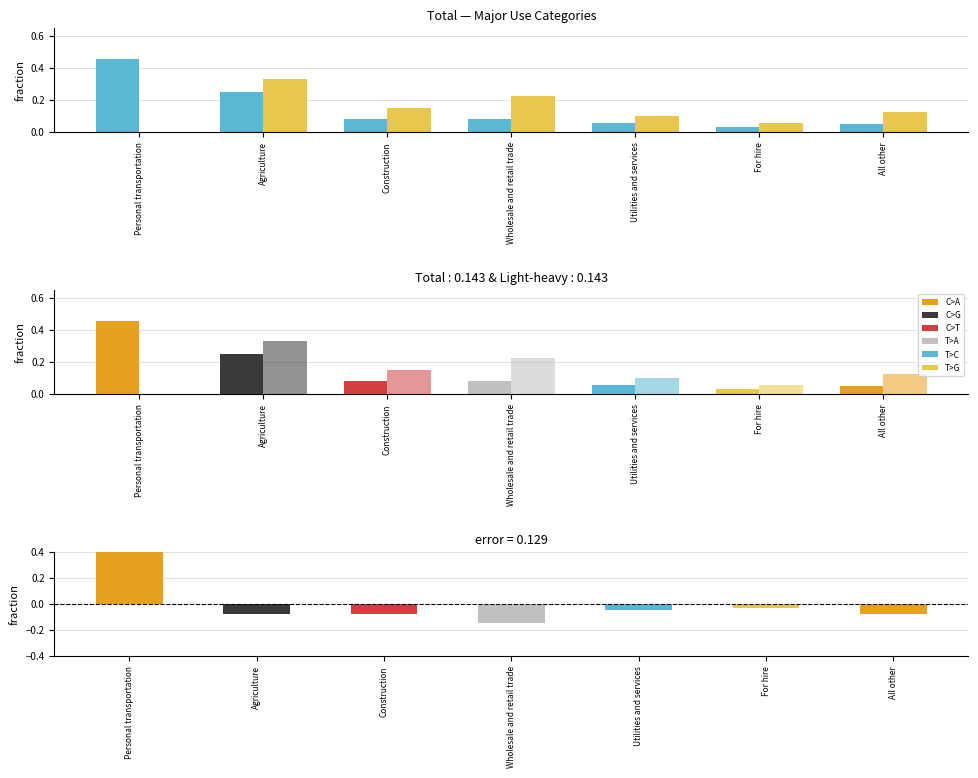

At how many categories does at least one series exceed 0?

7